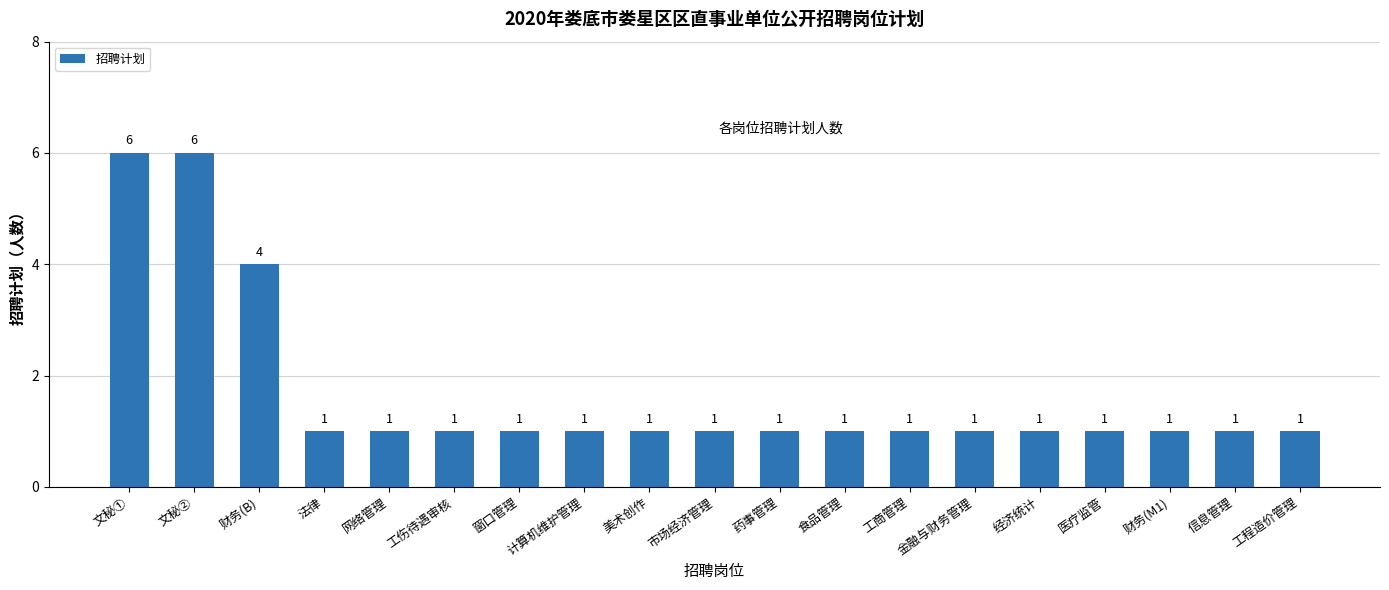

Reading left to right, list all the values displayed in this chart.

6	6	4	1	1	1	1	1	1	1	1	1	1	1	1	1	1	1	1